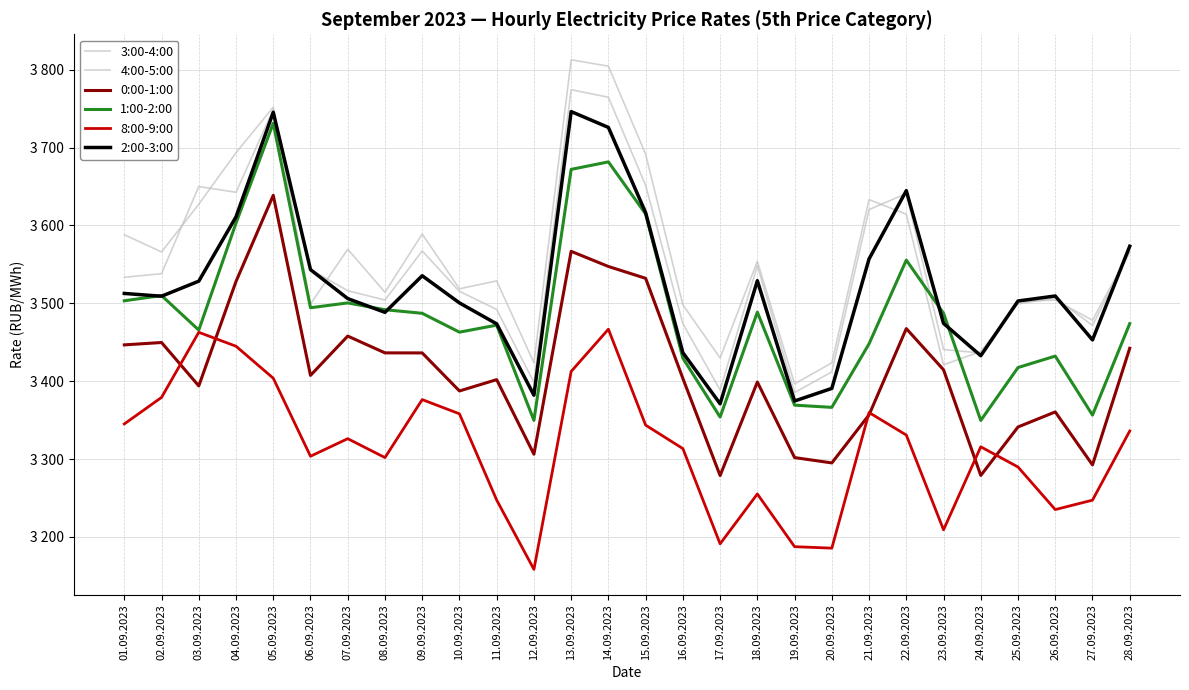

The 2:00-3:00 series shows 3616.5 at 15.09.2023. True or false?

True